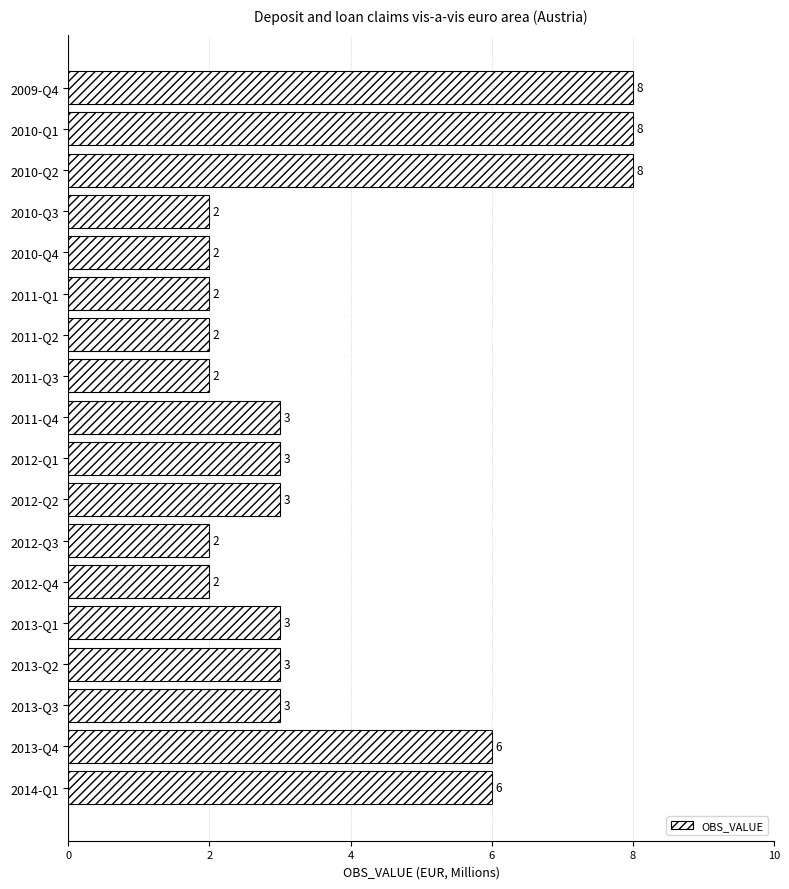

Approximately how many times larger is the value at 2011-Q2 compared to 2012-Q4?

1.0